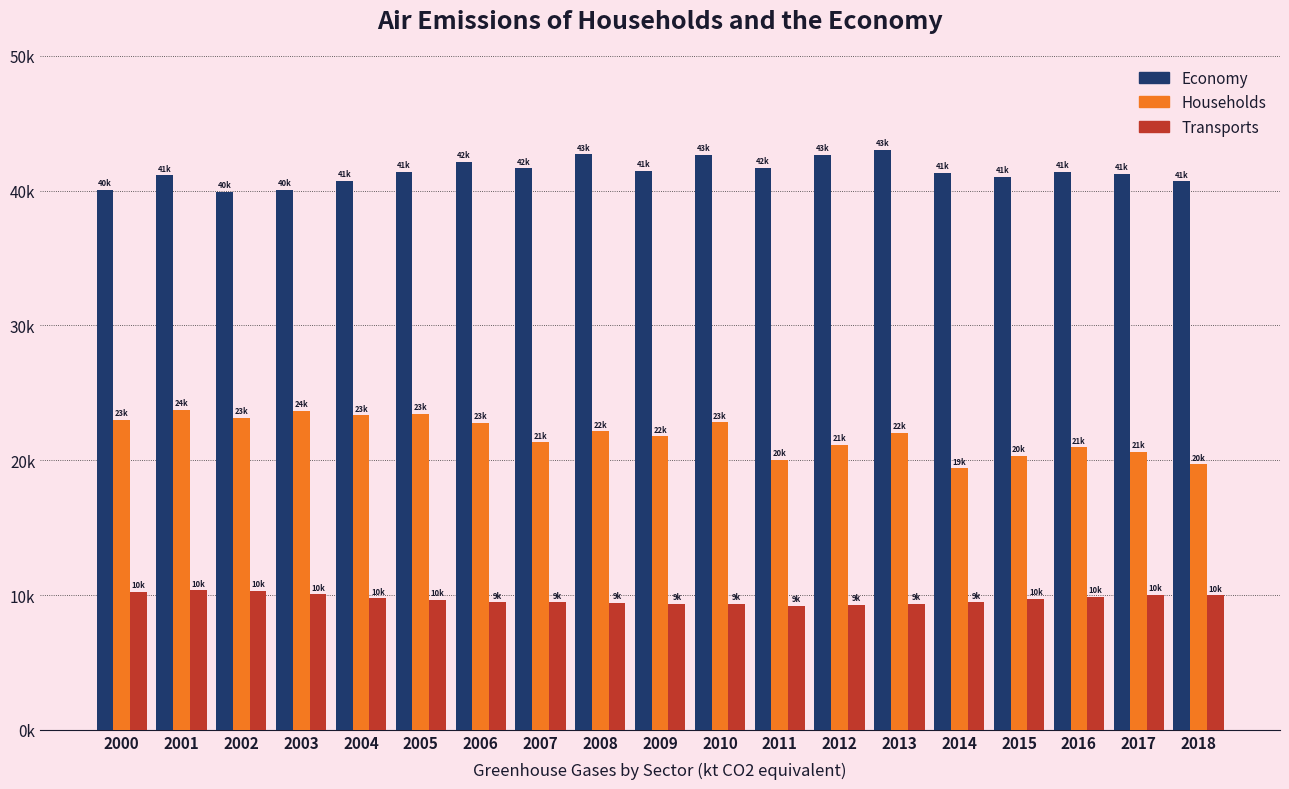

What is the difference between the second highest and second lowest values in the Transports series?

1035.1